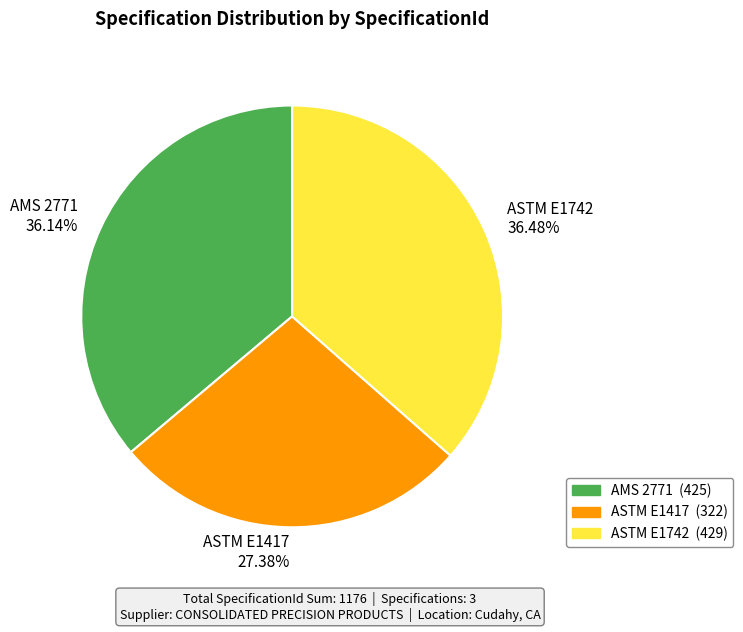

The ASTM E1417 slice represents 27% of the pie. True or false?

True